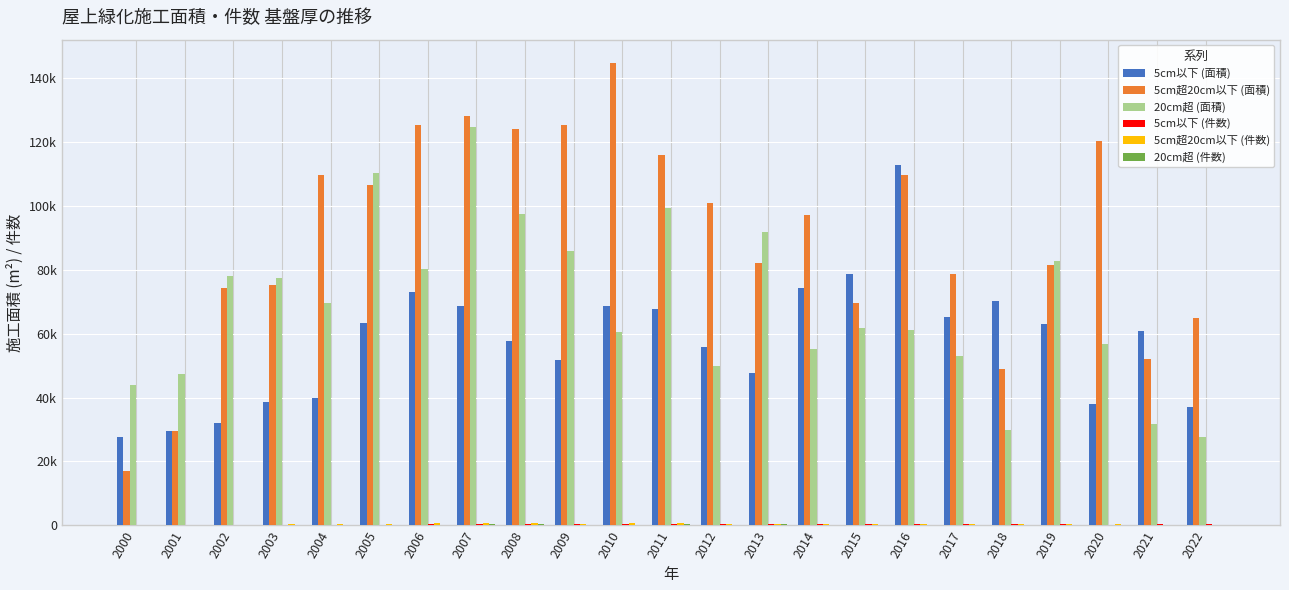

Does the chart contain stacked bars?

No